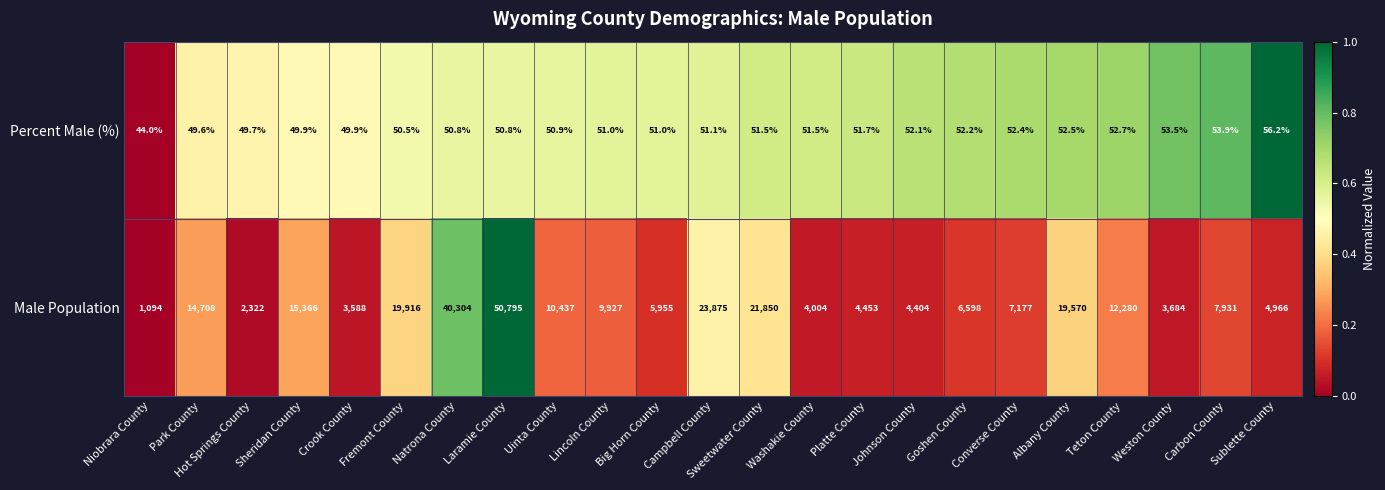

How many distinct data groups are displayed?

2